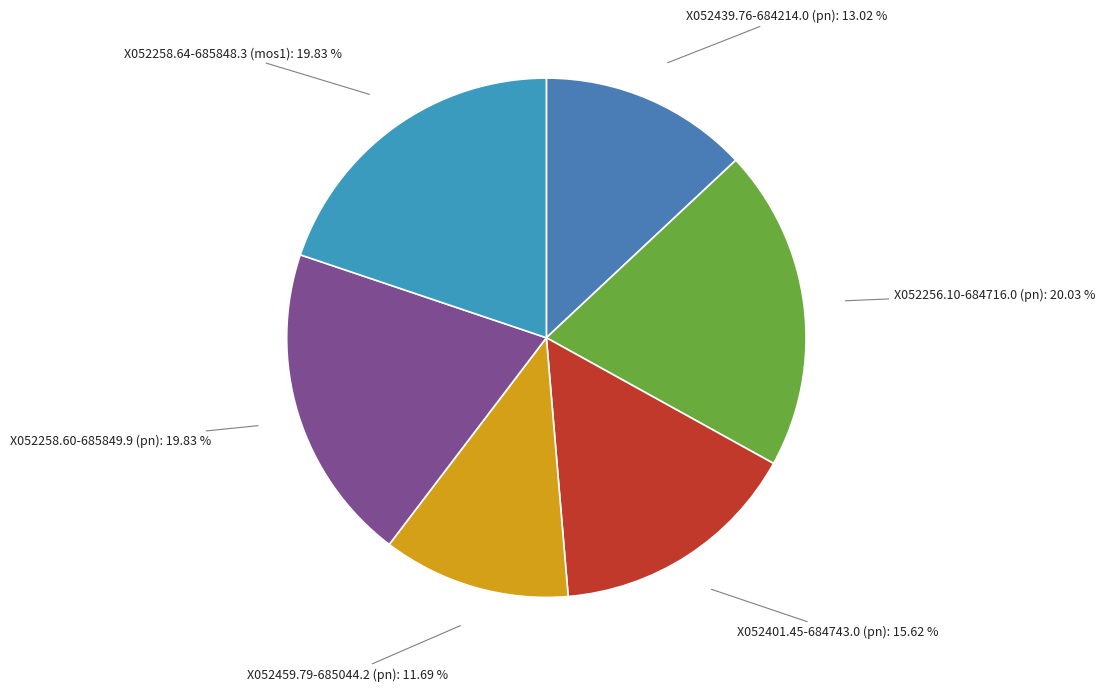

To the nearest percent, what percentage of the pie is X052256.10-684716.0 (pn)?

20%